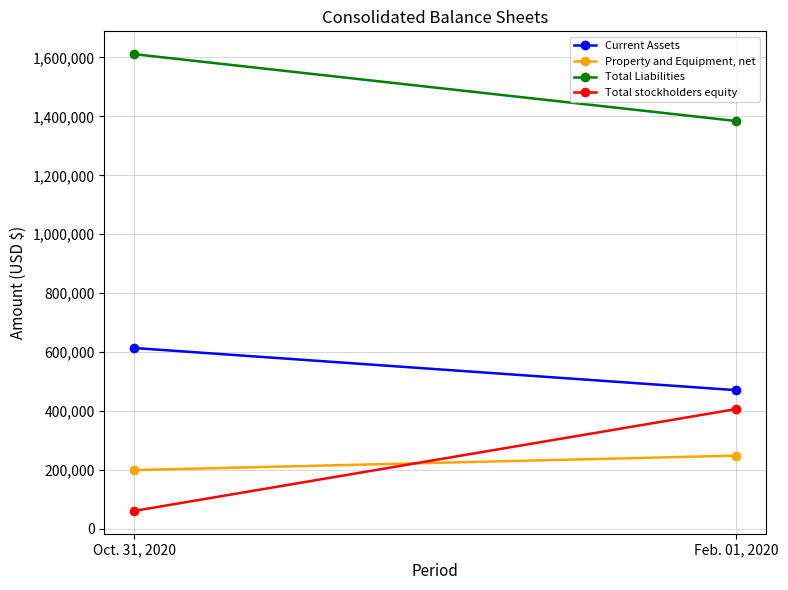

What is the label of the 1st point from the right?

Feb. 01, 2020